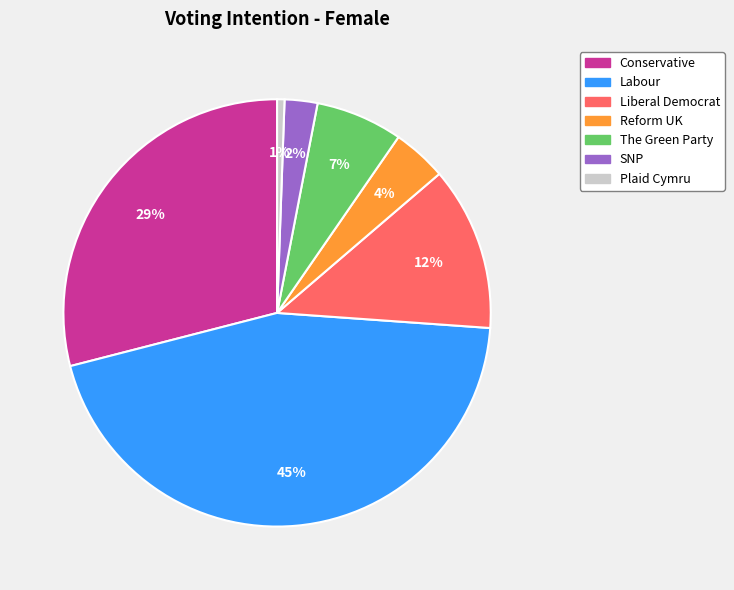

Which slice is the largest?

Labour